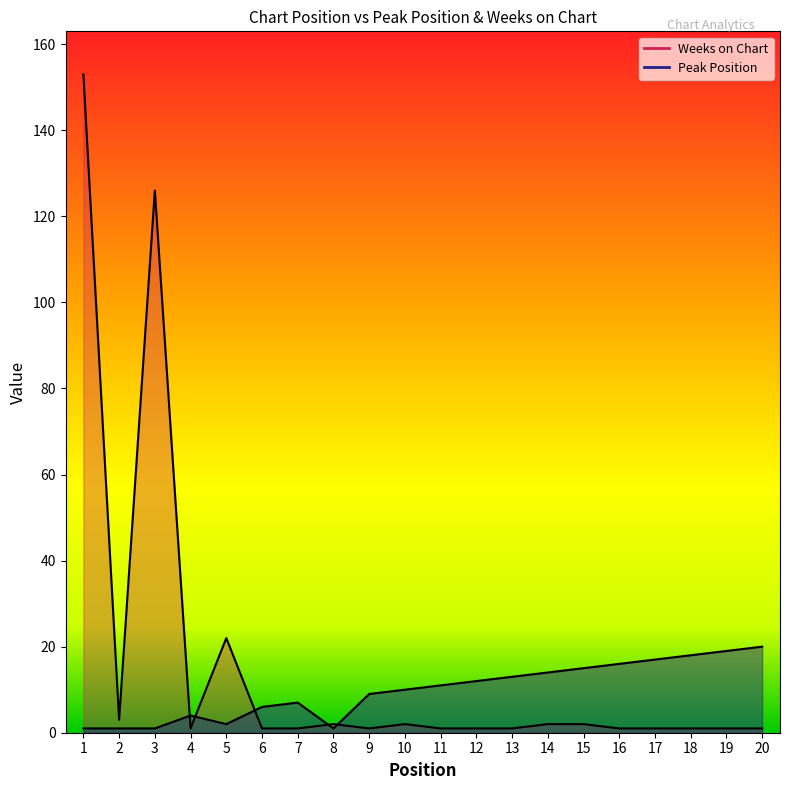

Rank the categories by Peak Position value from lowest to highest.

1, 2, 3, 8, 5, 4, 6, 7, 9, 10, 11, 12, 13, 14, 15, 16, 17, 18, 19, 20